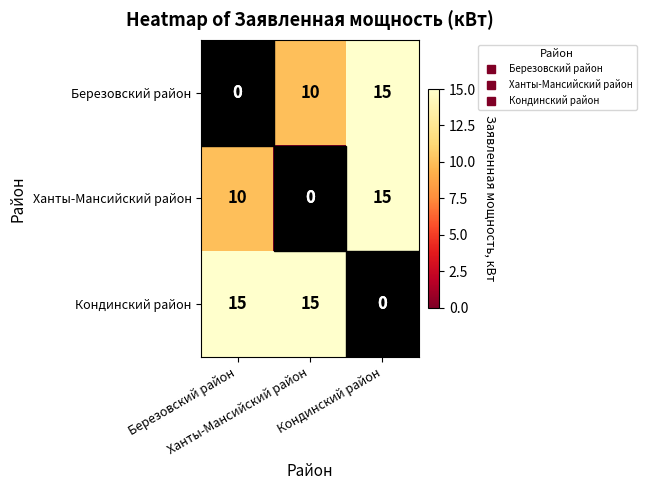

What is the maximum value shown in the chart?

15